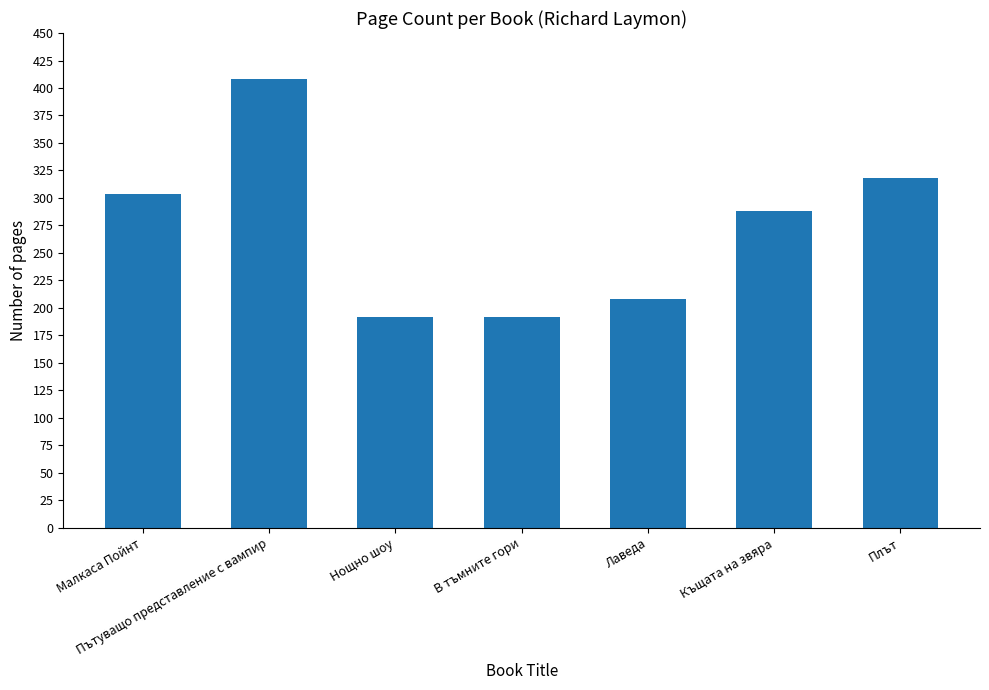

What position from the left is Плът?

7